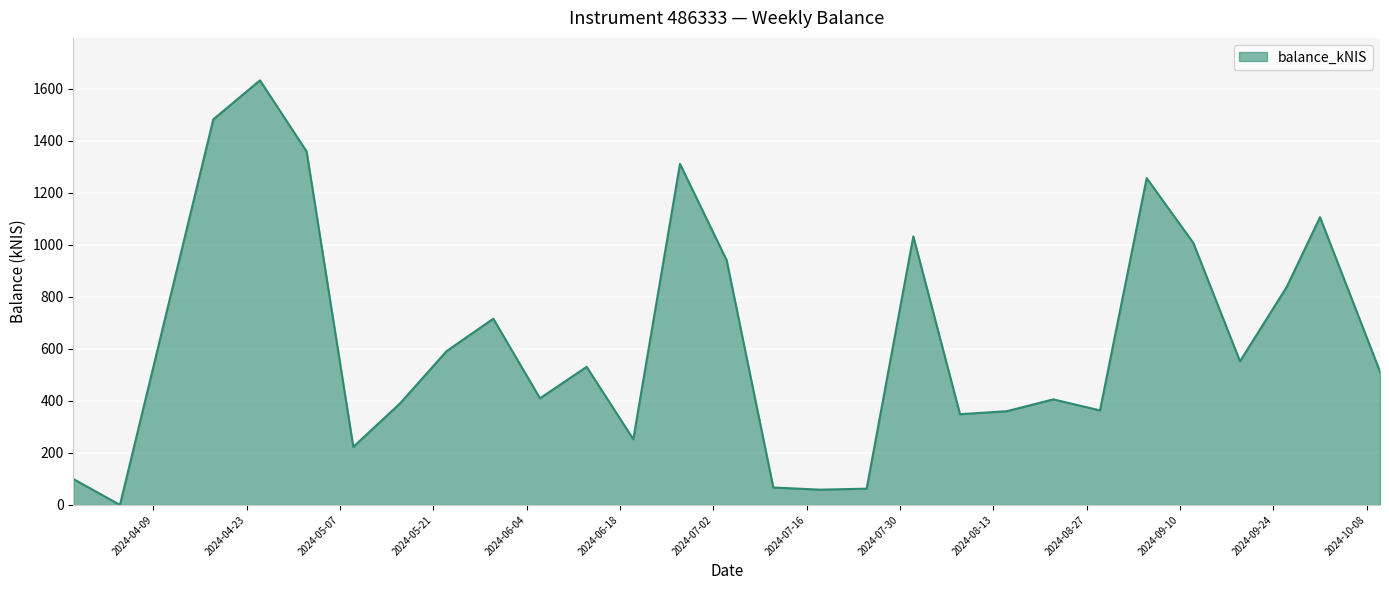

What is the greatest value displayed?

1632.0